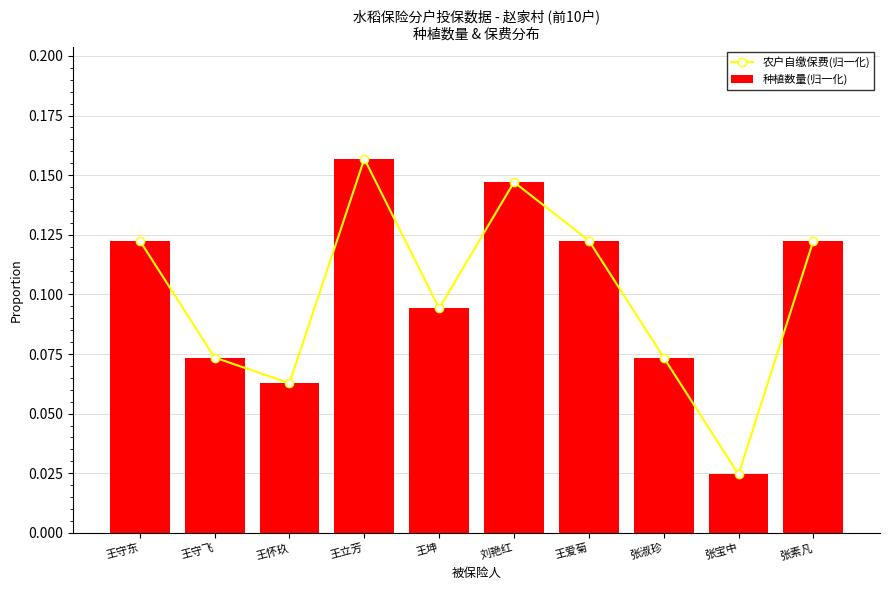

What is the total value across all series at 王坤?

0.2